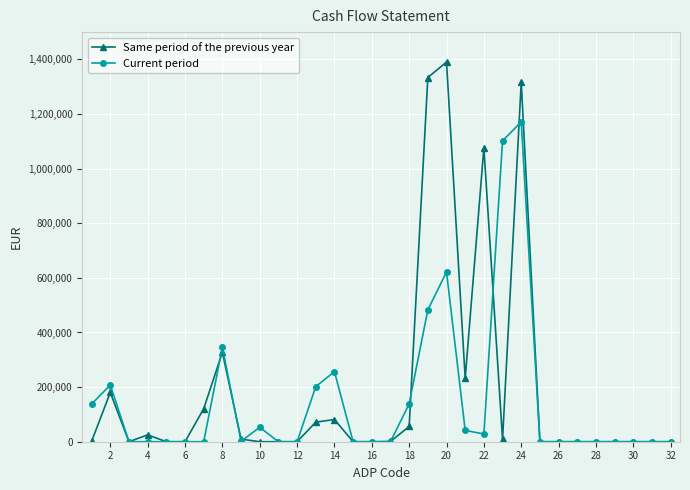

Which series has the widest spread of values?

Same period of the previous year